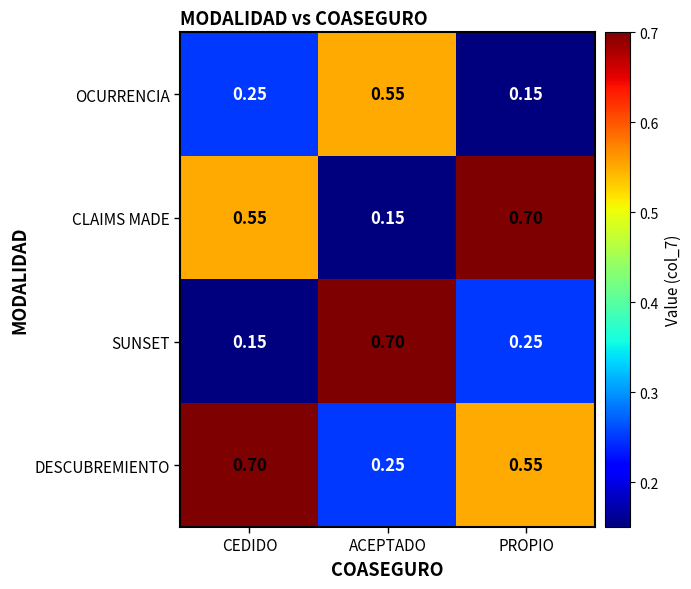

List the series in order of their overall mean, highest first.

DESCUBREMIENTO, CLAIMS MADE, SUNSET, OCURRENCIA